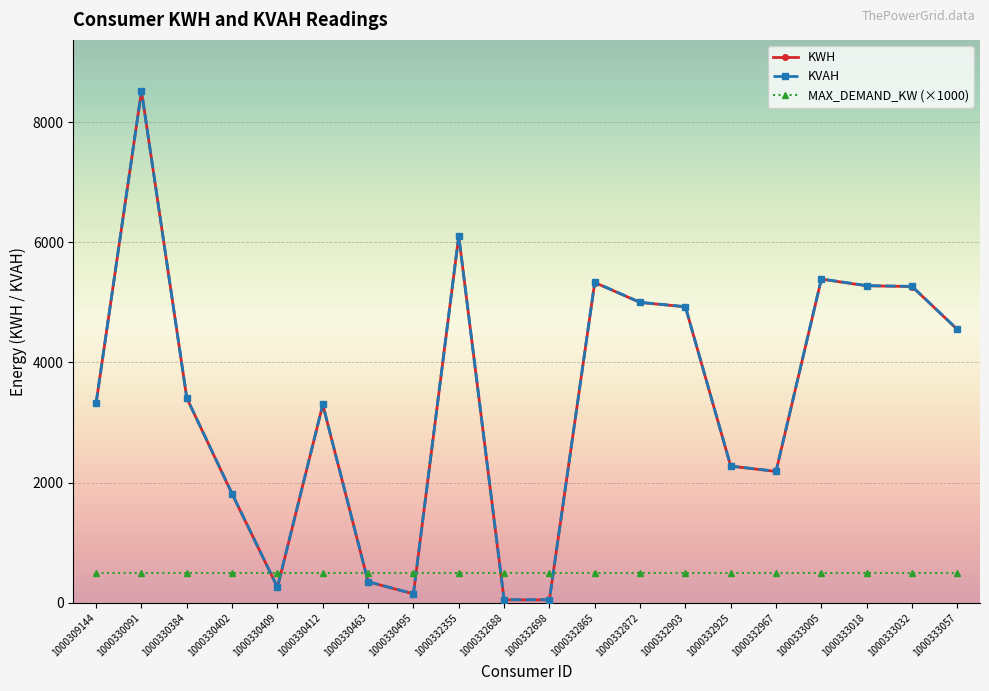

What is the total value across all series at 1000330384?

7315.9